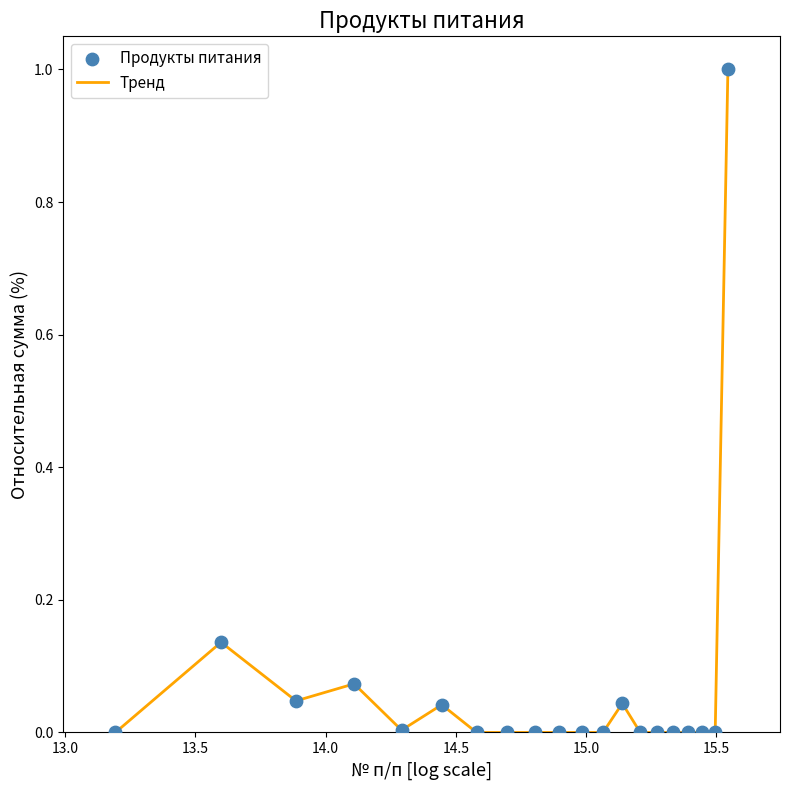

What is the greatest value displayed?

1.0